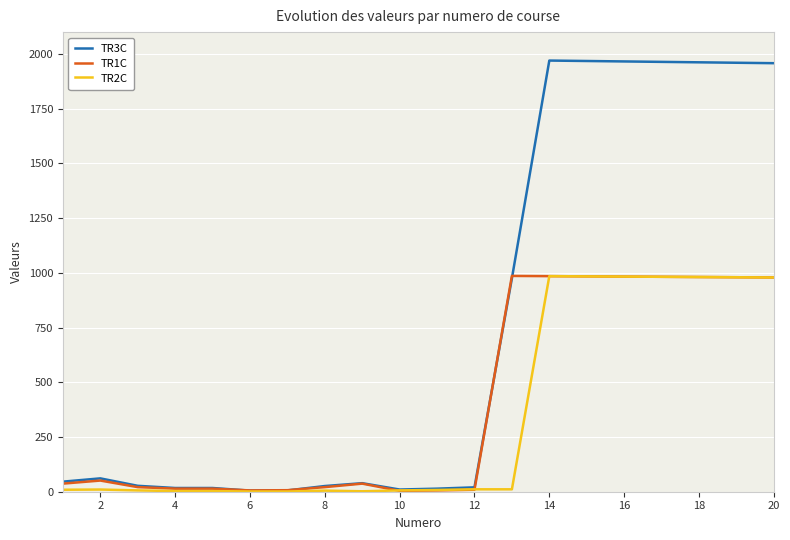

Between 2 and 4, which series saw the biggest shift?

TR3C